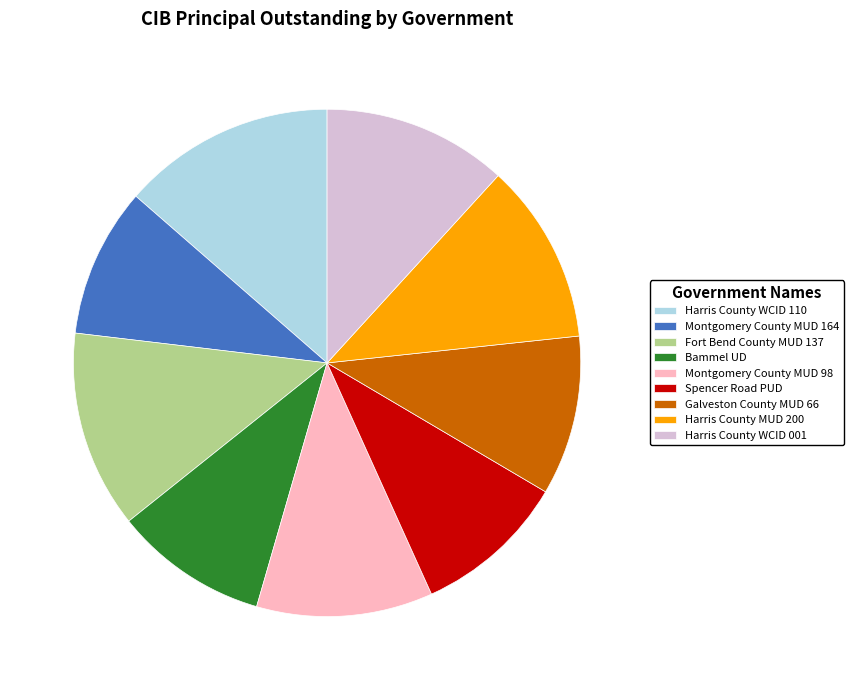

Is the sum of Fort Bend County MUD 137 and Spencer Road PUD greater than half?

No